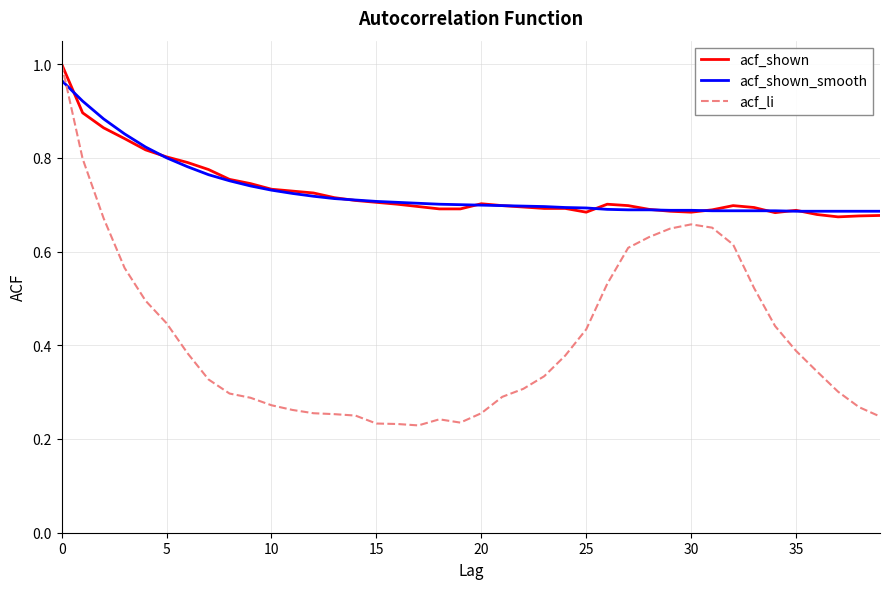

Which series has the widest spread of values?

acf_li